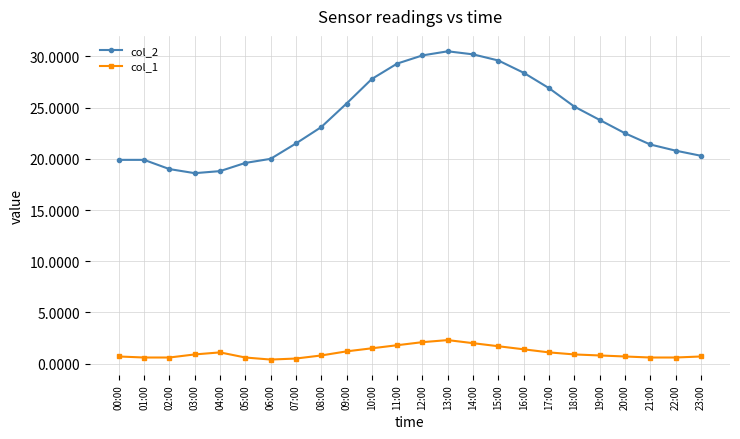

Rank the series by their maximum value, from highest to lowest.

col_2, col_1